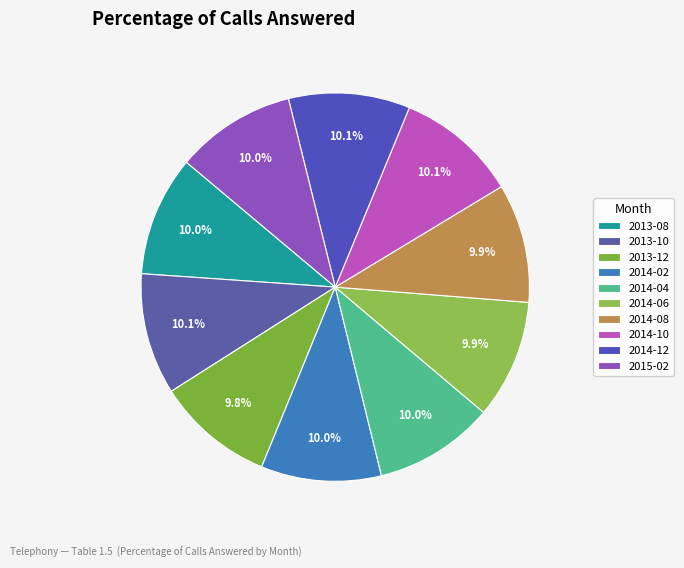

To the nearest percent, what percentage of the pie is 2014-08?

10%